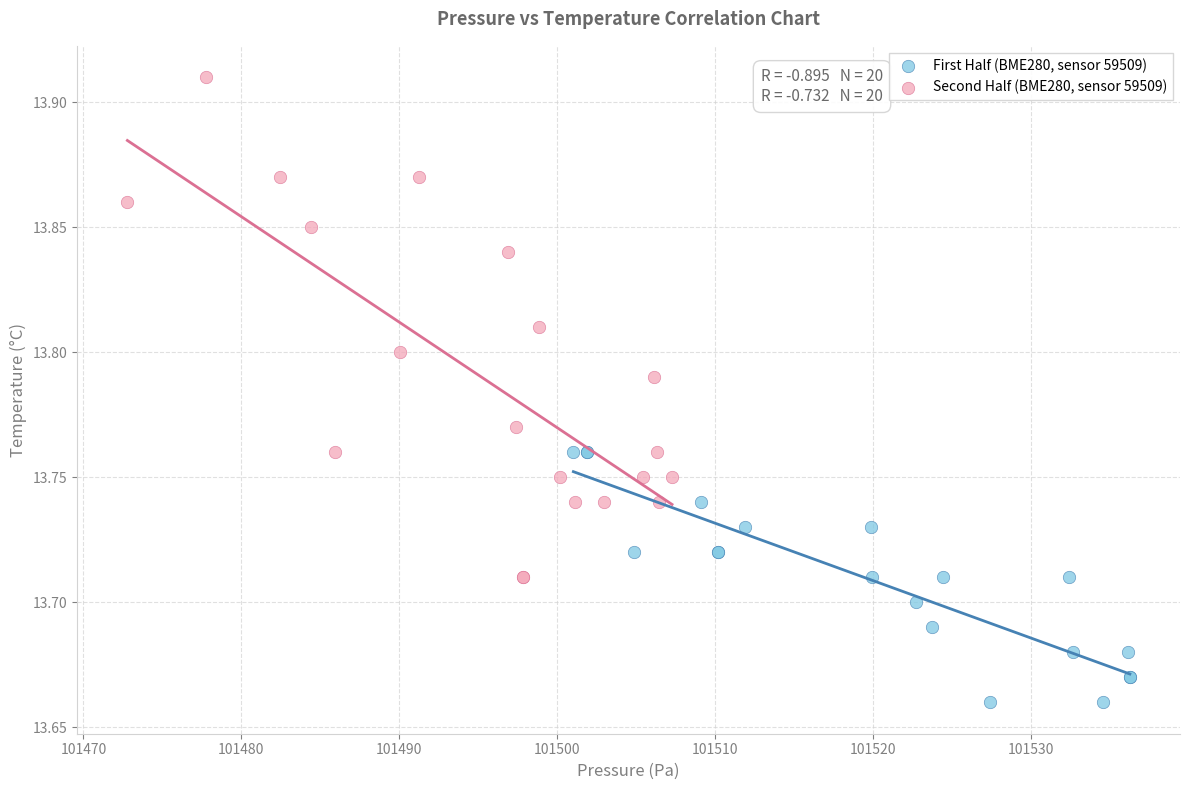

Which series contains the highest Y value?

Second Half (BME280, sensor 59509)